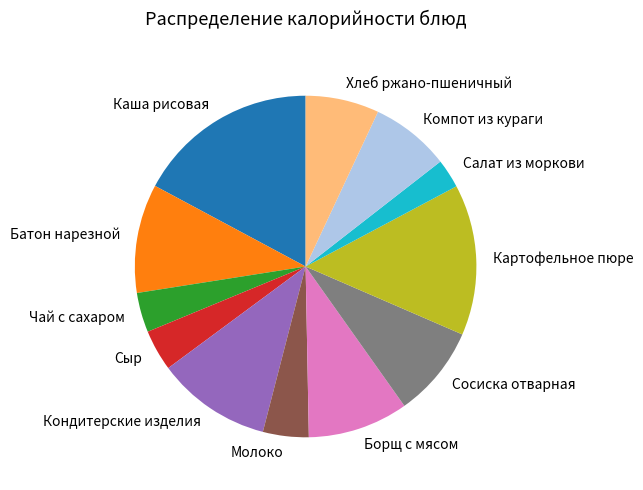

How many slices are in this pie chart?

12